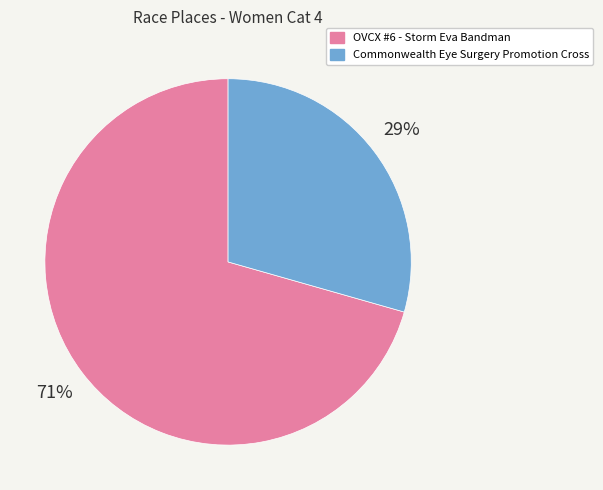

Approximately how many times larger is the value at Commonwealth Eye Surgery Promotion Cross compared to OVCX #6 - Storm Eva Bandman?

0.4